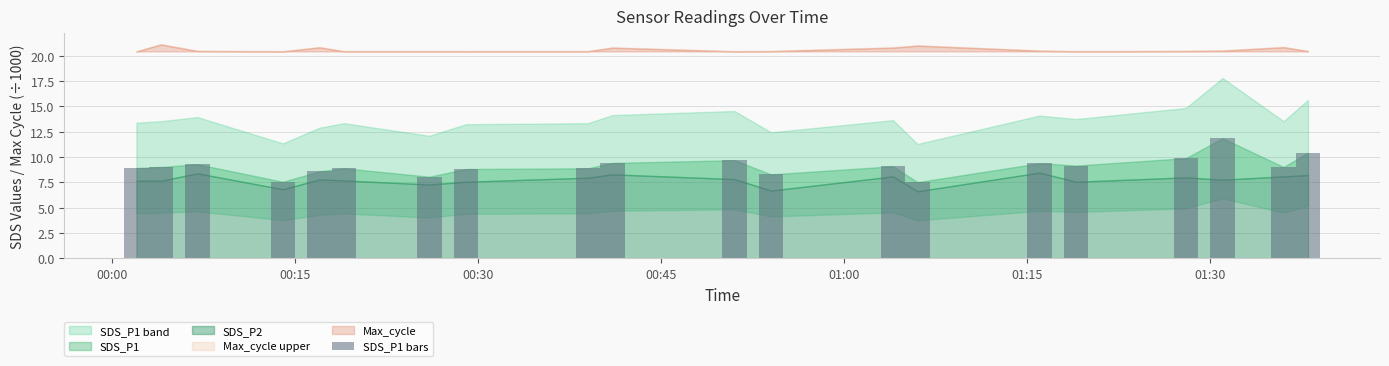

What is the maximum value shown in the chart?

11.9